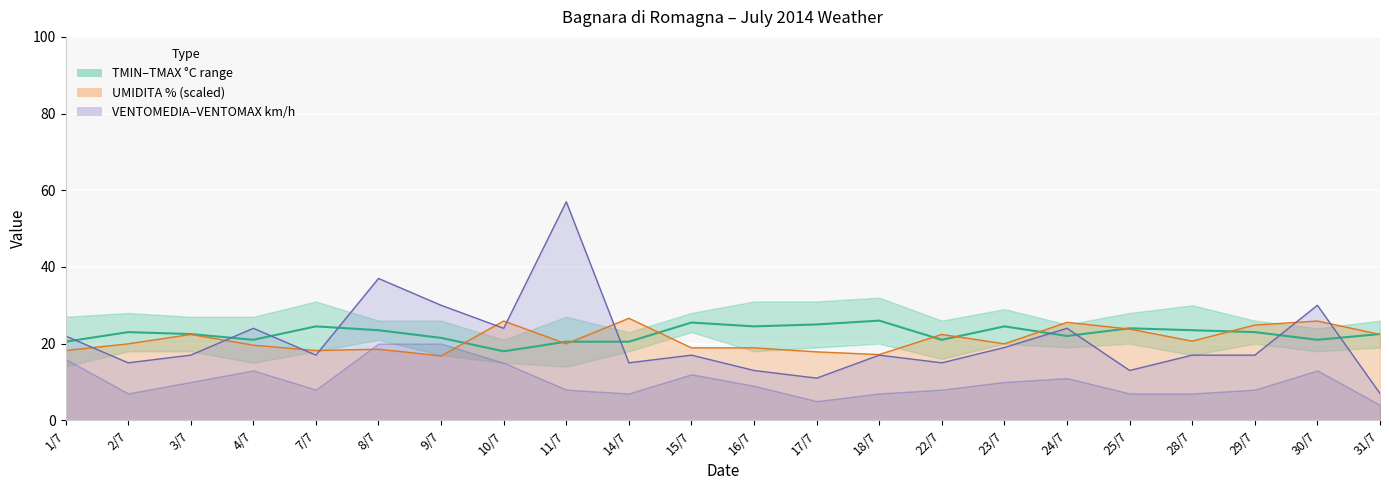

At which label does the data first exceed 23?

7/7